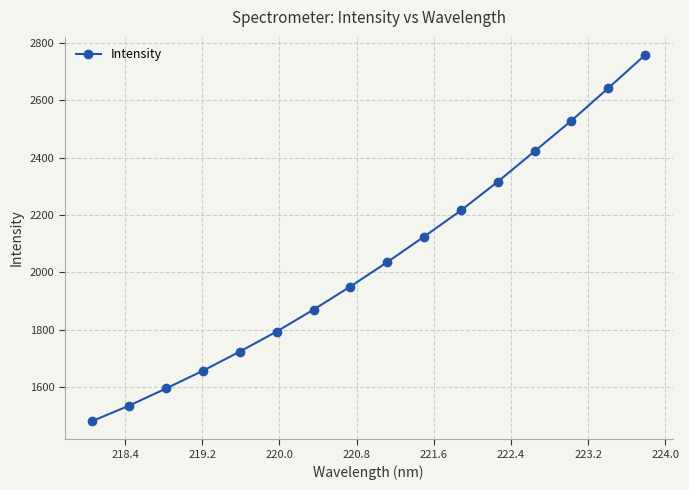

What is the smallest value displayed?

1481.8